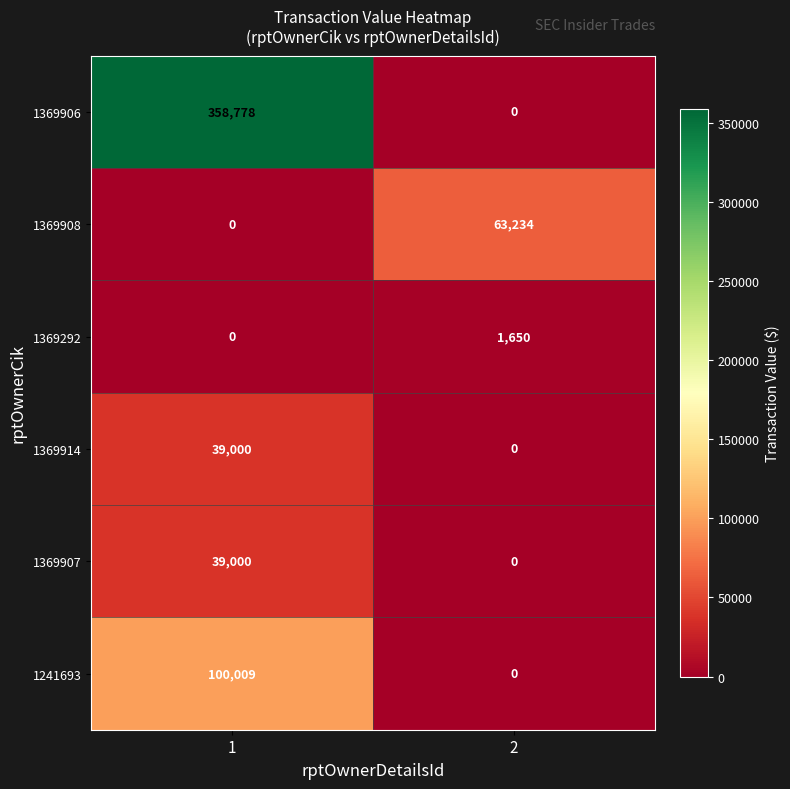

The value of 1369907 at 1 is 39000. True or false?

True